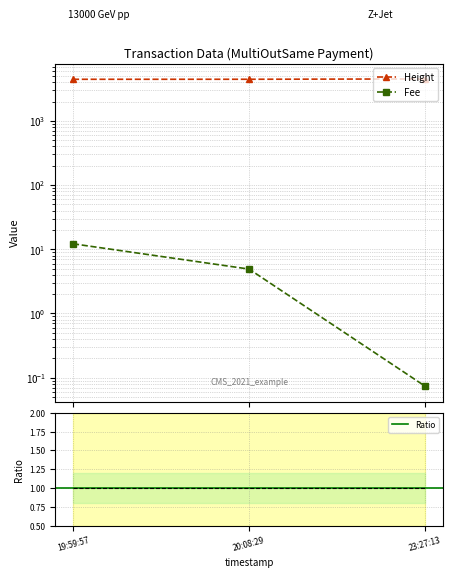

List the labels in order of Fee value, smallest first.

23:27:13, 20:08:29, 19:59:57